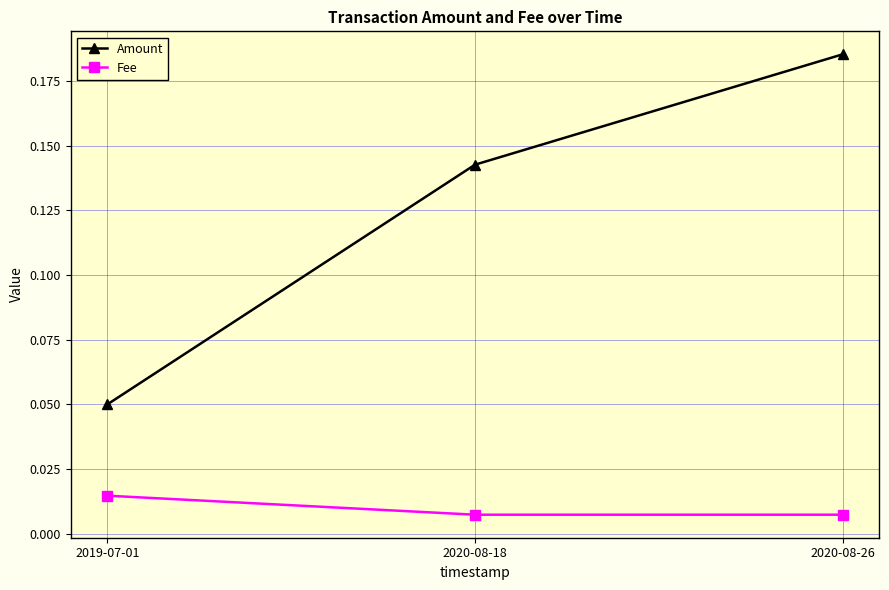

Rank the series at 2020-08-18 from highest to lowest value.

Amount, Fee